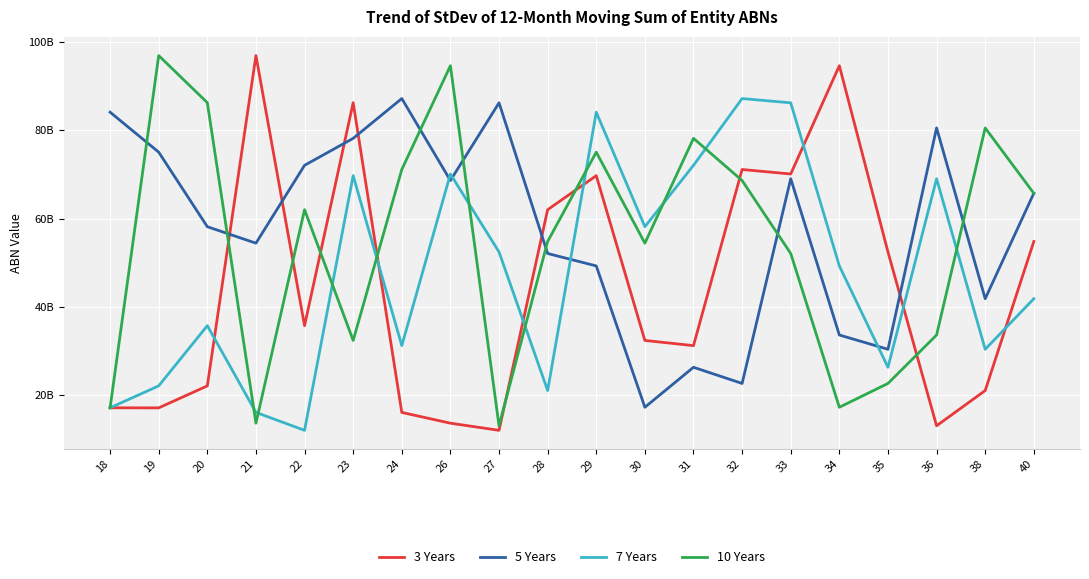

What are all the series names shown in the legend?

3 Years, 5 Years, 7 Years, 10 Years